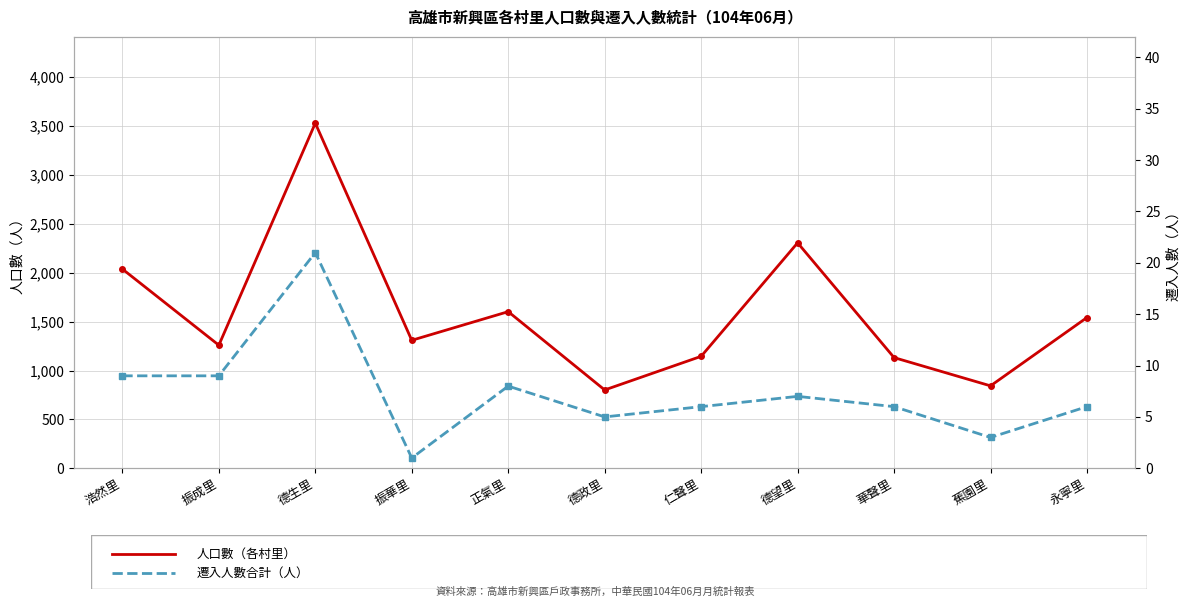

At which label does 遷入人數合計 reach its minimum?

振華里